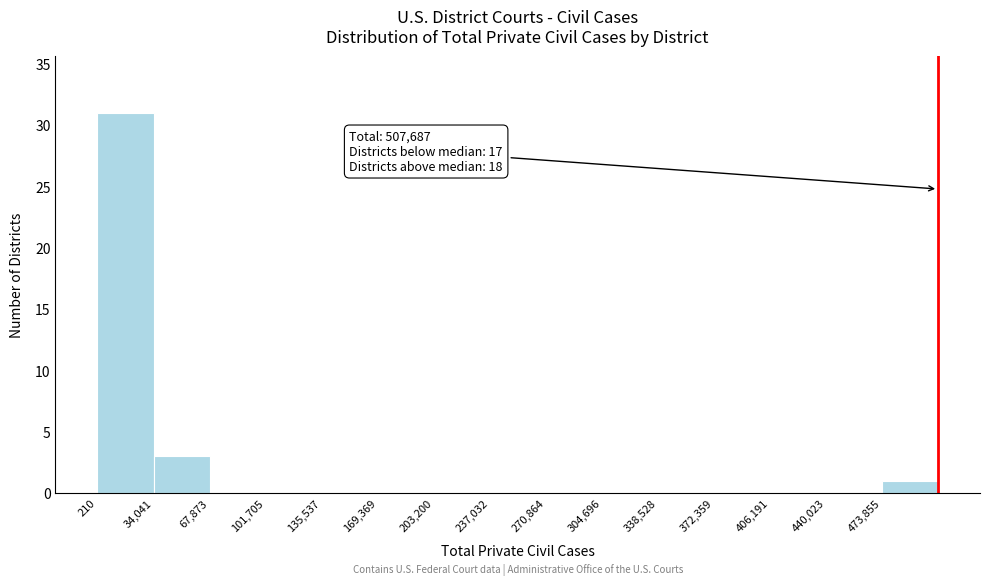

Over which range of the x-axis is the bar tallest?

0 to 35000